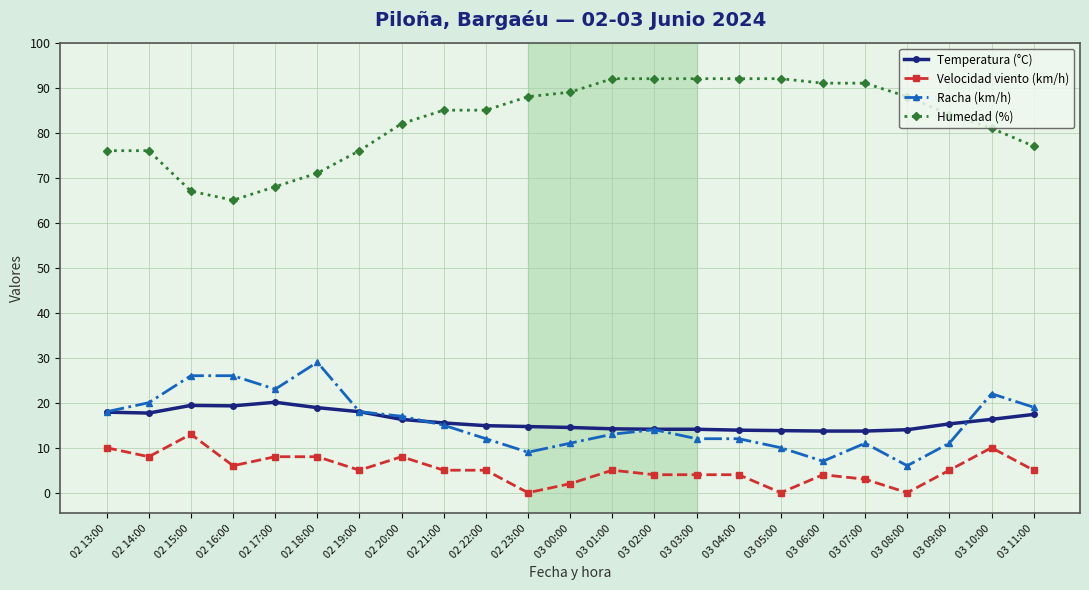

At which category does Velocidad viento (km/h) reach its first local peak?

02 15:00